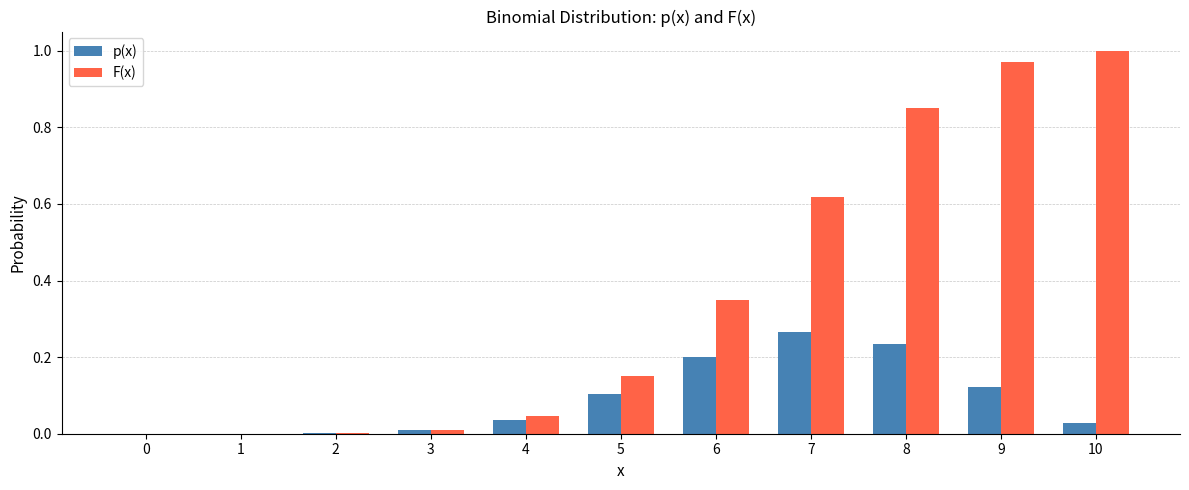

Which label corresponds to the largest value in the chart?

10